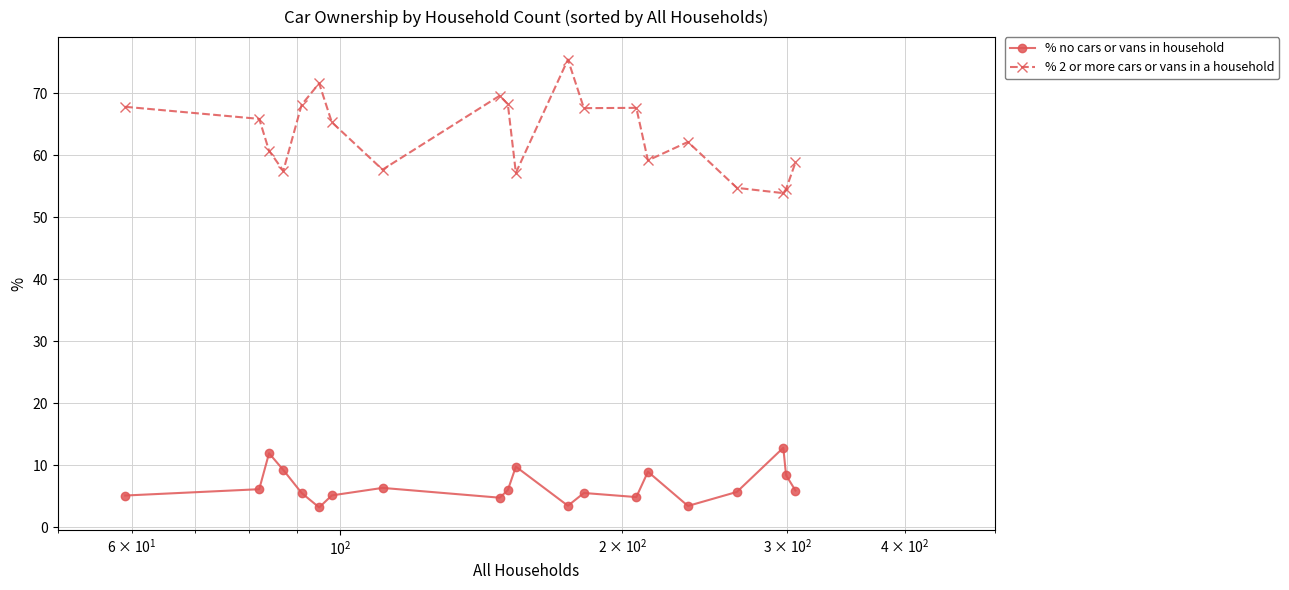

Which series has the largest total across all categories?

% 2 or more cars or vans in a household